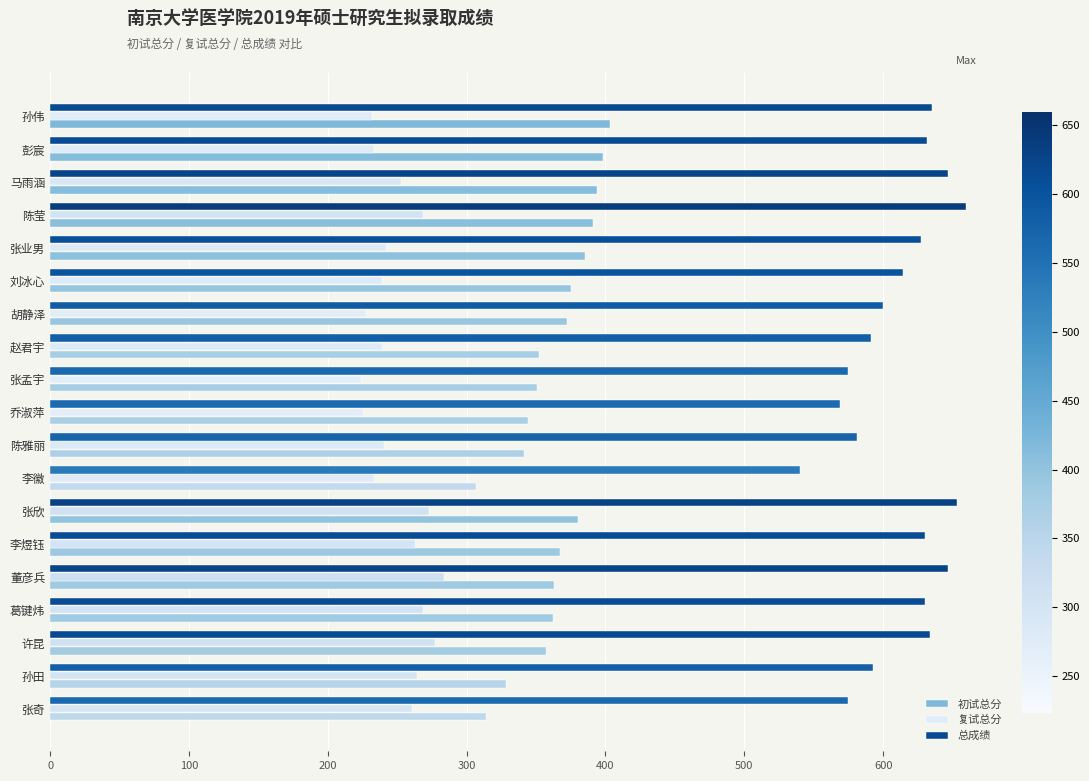

Is it true that 总成绩 equals 590.9 at 赵君宇?

True